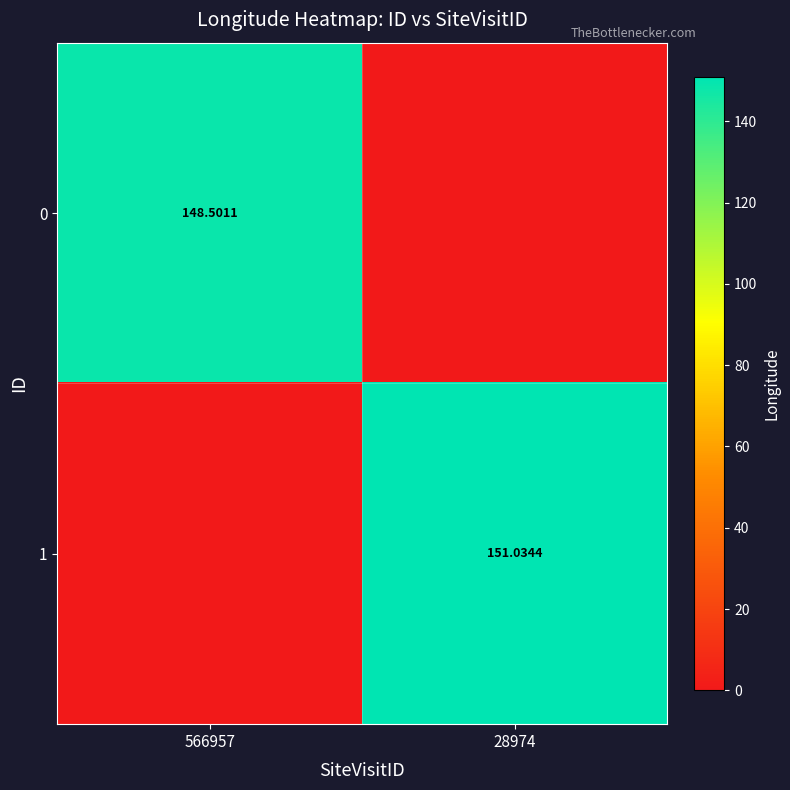

Rank the series at 28974 from lowest to highest value.

0, 1